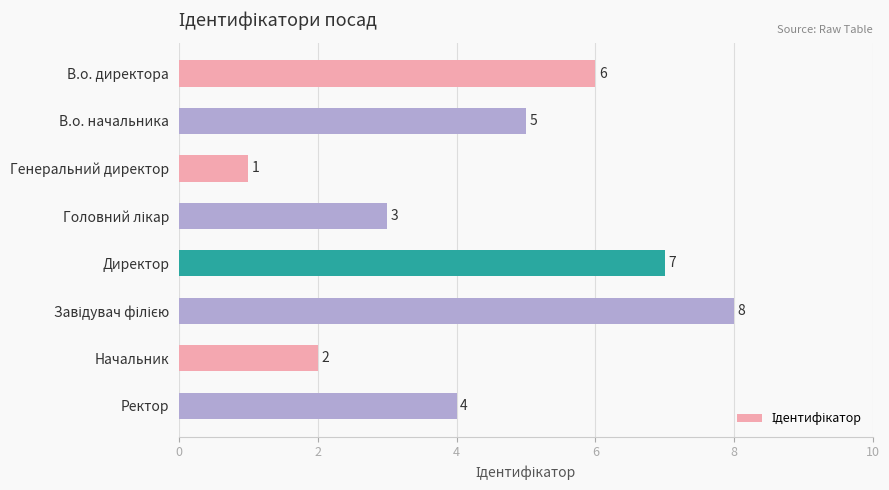

What is the greatest value displayed?

8